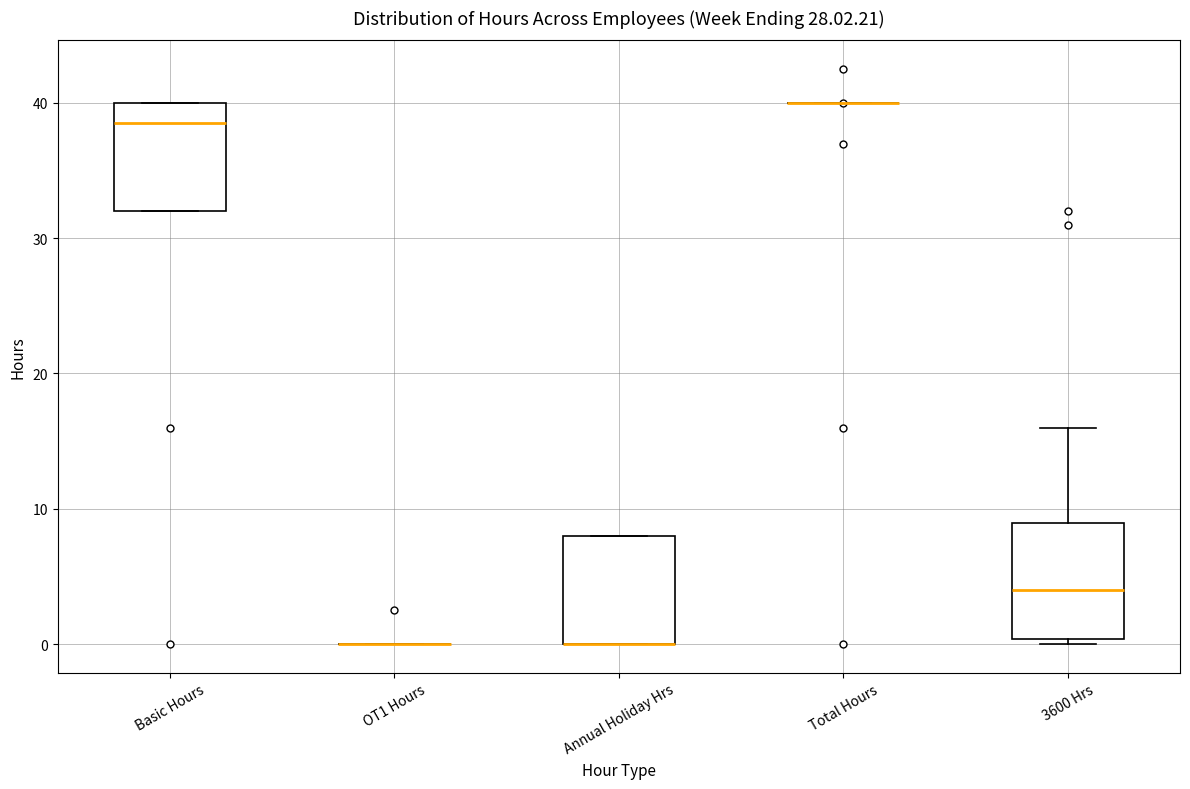

Reading left to right, transcribe this box plot: for each box, give where its median line is, the range the box spans, and where its two whiskers end, as read against the y-axis. The values are not printed on the chart, so give them approximately, as read against the axis.

Basic Hours: median 39, box 32 to 40, whiskers 32 to 40
OT1 Hours: box collapsed to a line at 0, whiskers 0 to 0
Annual Holiday Hrs: median 0 (drawn on the box's lower edge), box 0 to 8, whiskers 0 to 8
Total Hours: box collapsed to a line at 40, whiskers 40 to 40
3600 Hrs: median 4, box 0 to 9, whiskers 0 (just below the box's lower edge) to 16